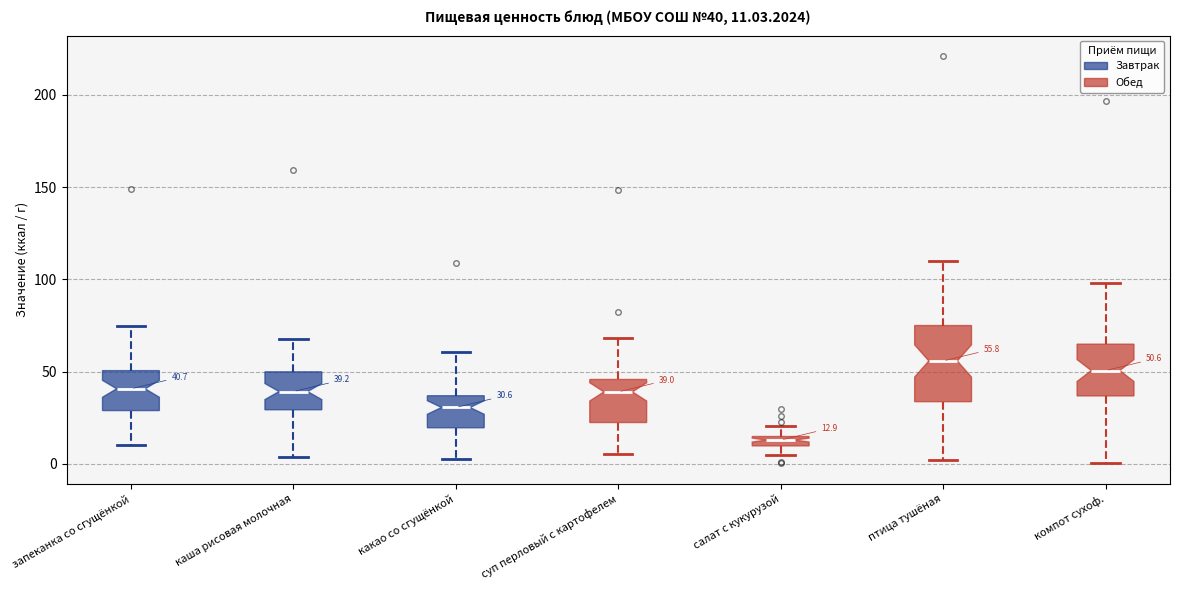

Which box is the tallest, from its lower edge to its upper edge?

птица тушёная